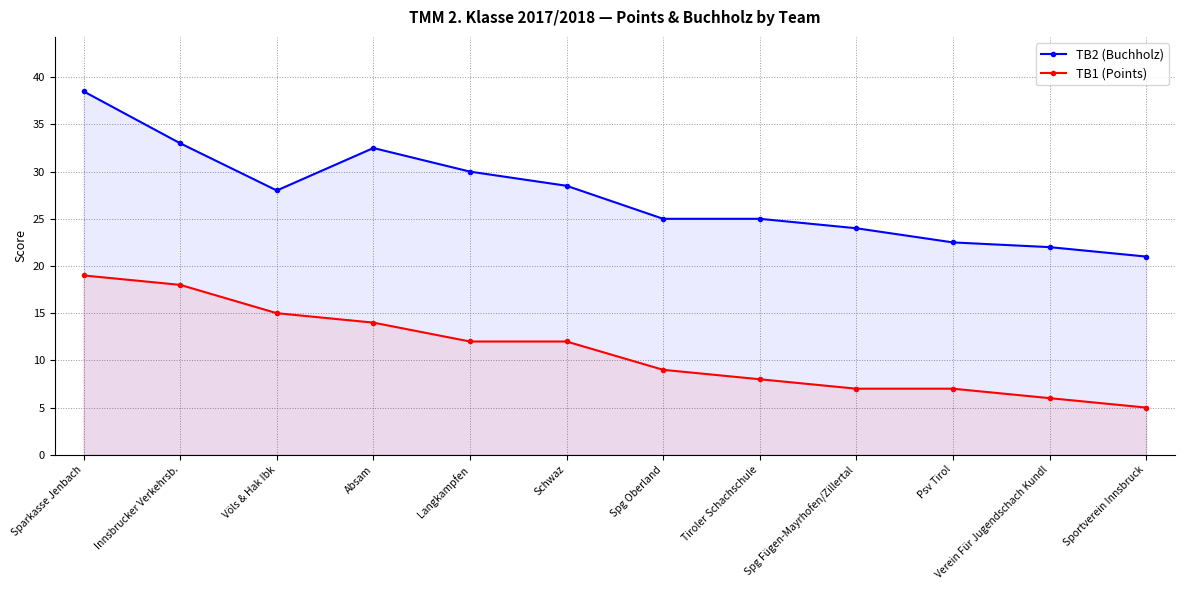

What is the label of the 10th point from the left?

Psv Tirol